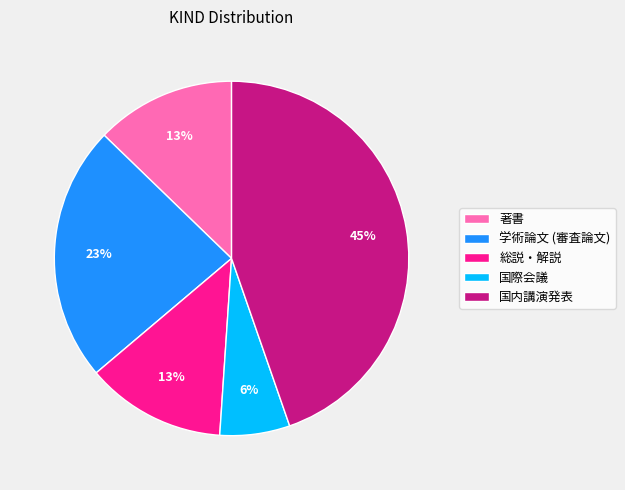

Is the sum of 学術論文 (審査論文) and 総説・解説 greater than half?

No